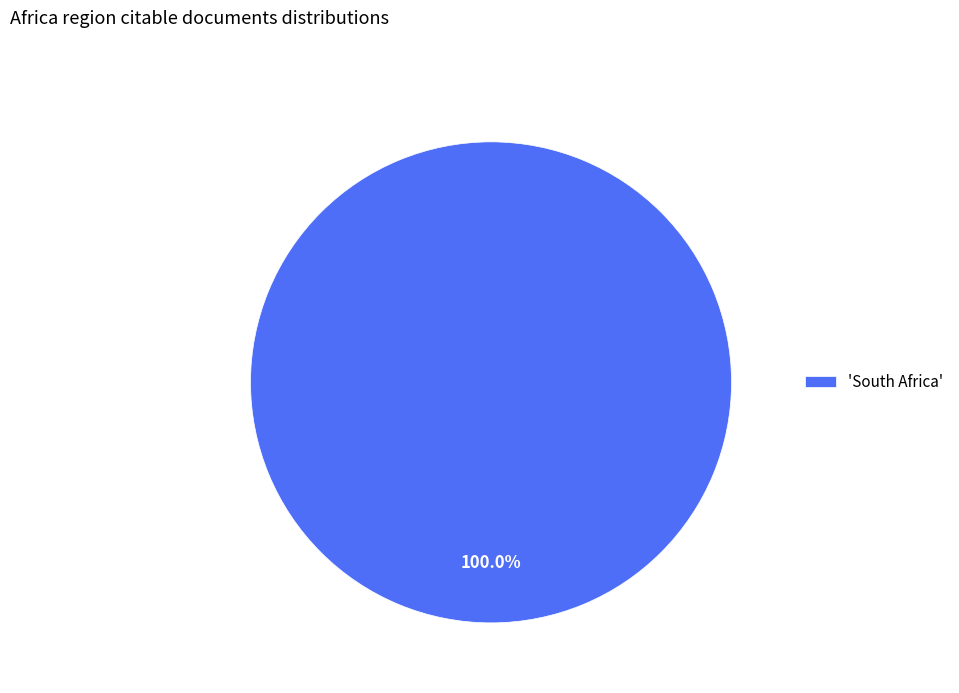

Does 'South Africa' represent more than half of the total?

Yes